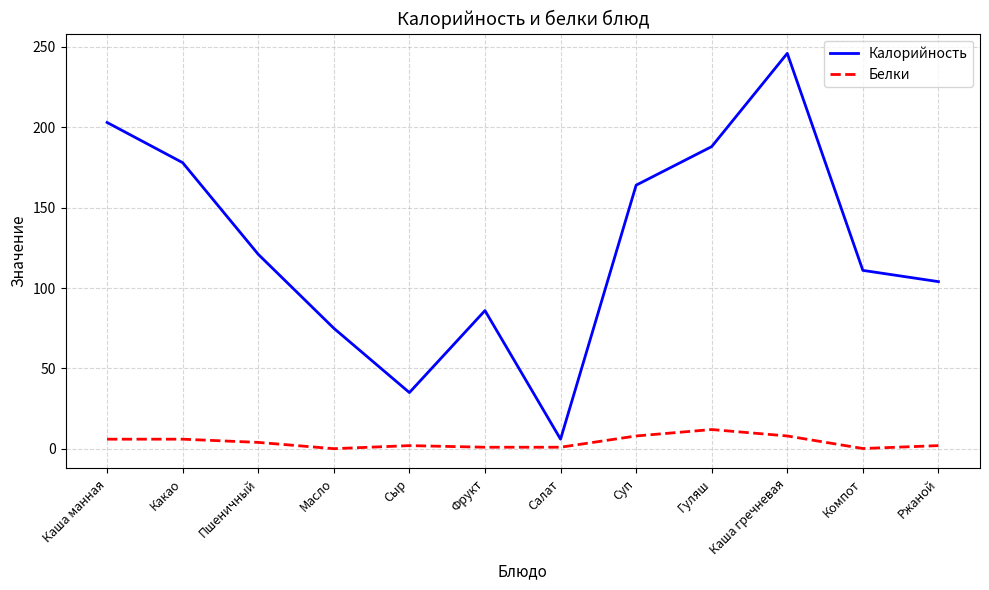

Which series has the widest spread of values?

Калорийность